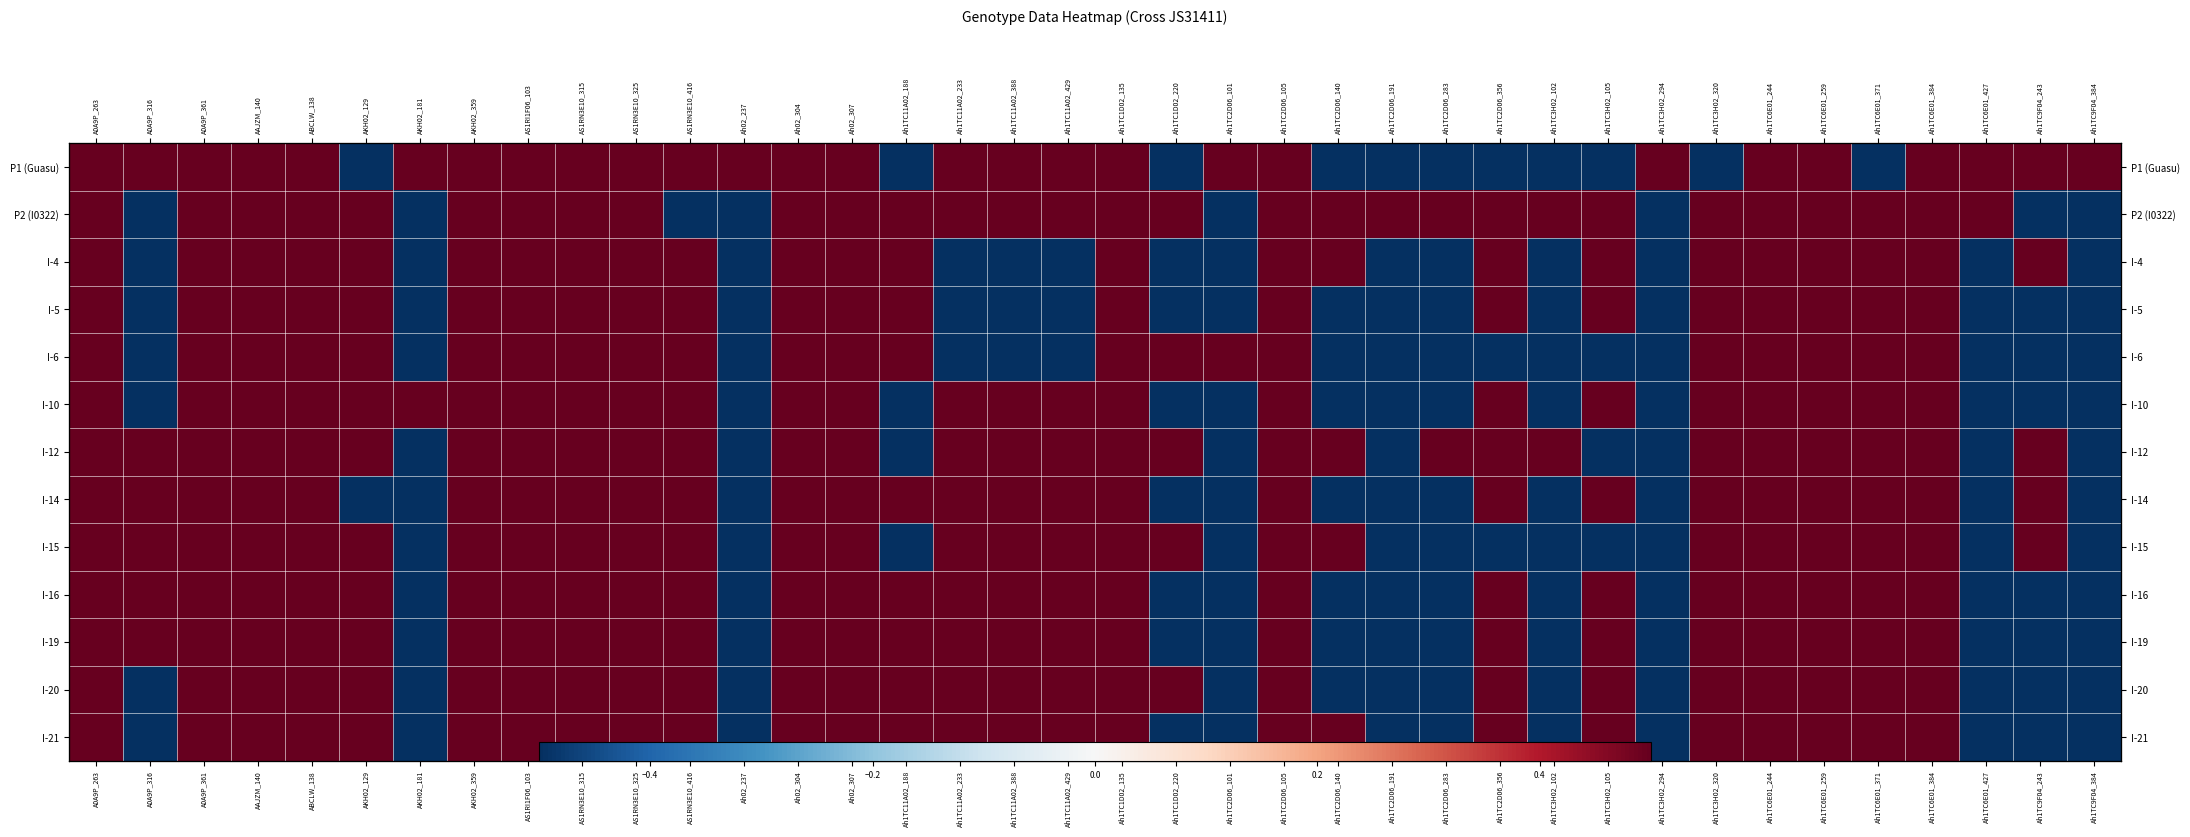

How many distinct data groups are displayed?

13